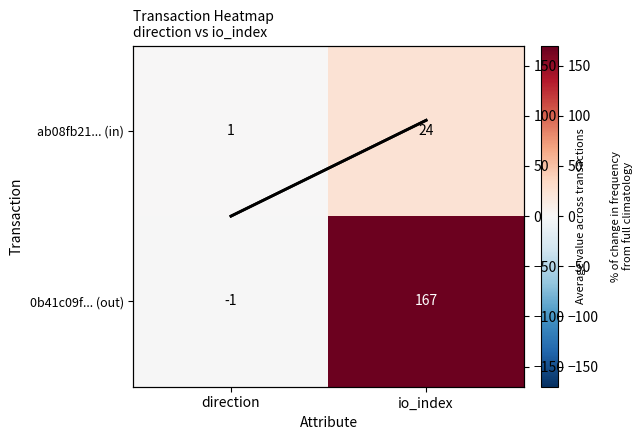

What value does the ab08fb21... (in) series have at io_index?

24.0